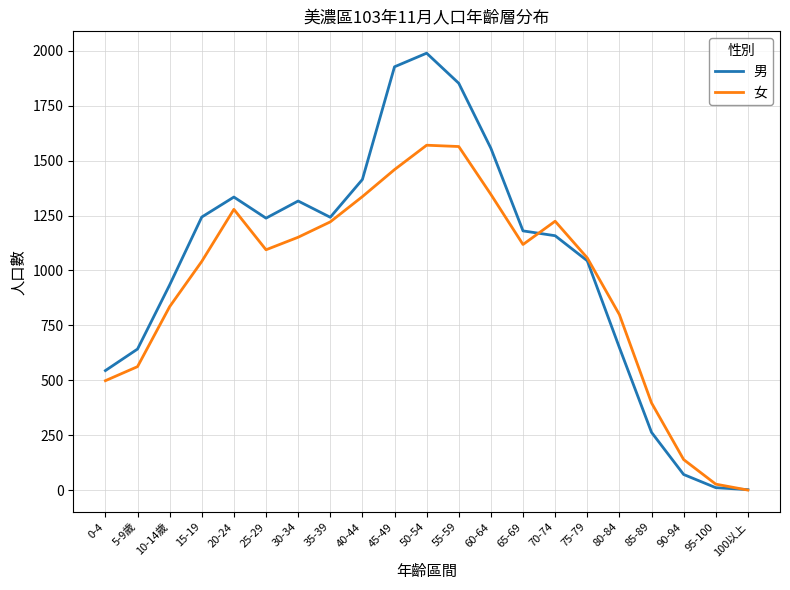

What is the minimum value for 男?

2